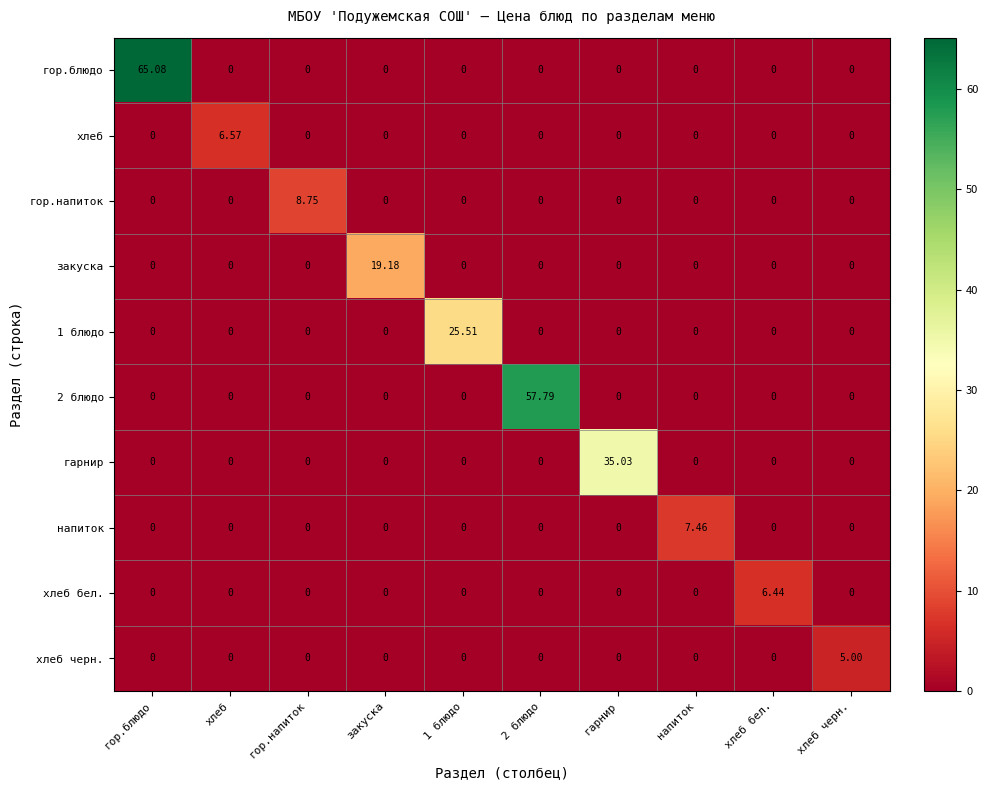

At which category is the sum across all series the highest?

гор.блюдо